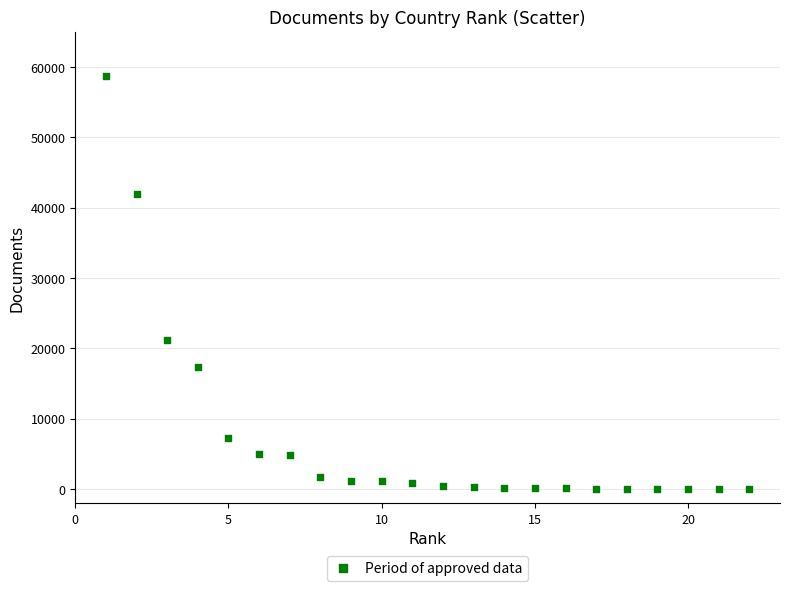

What Y value in the scatter plot is closest to 29326?

21225